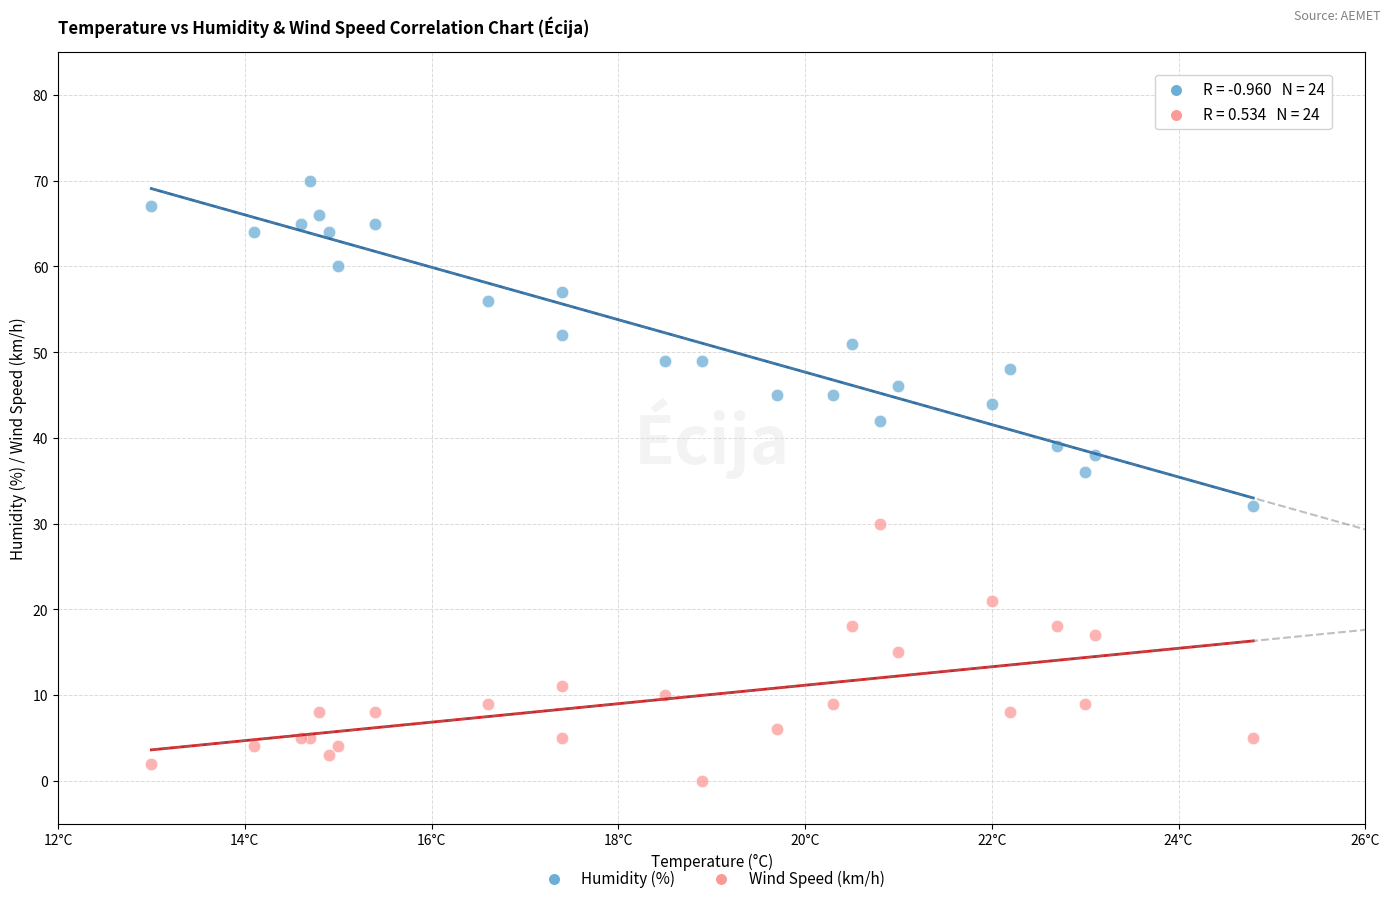

Across all series, what Y value is closest to 35?

36